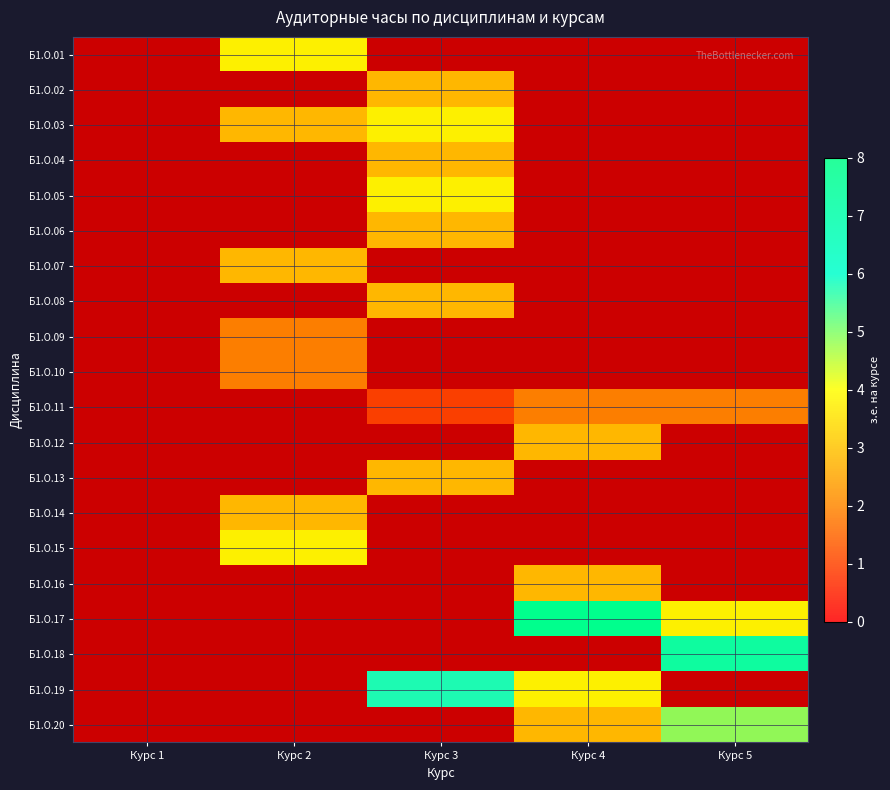

How many positive values does the Б1.О.17 series have?

2